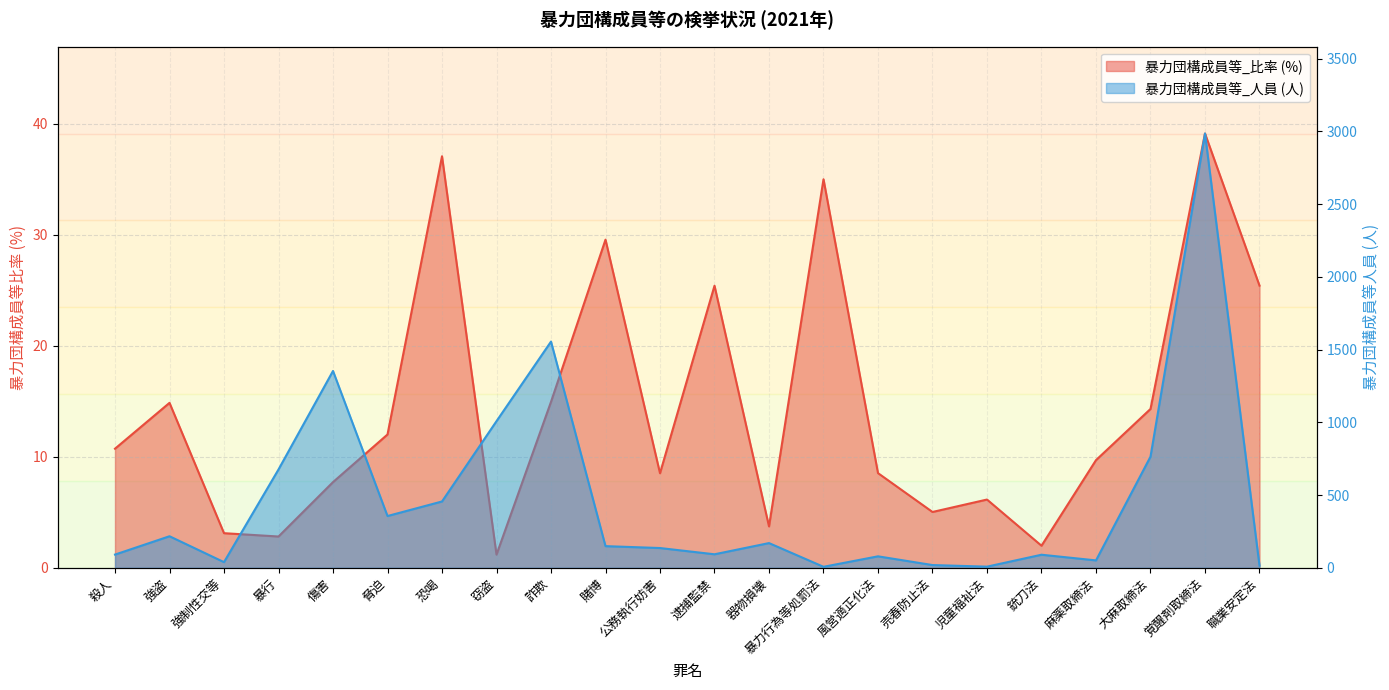

List the series in order of their overall mean, highest first.

暴力団構成員等_人員, 暴力団構成員等_比率